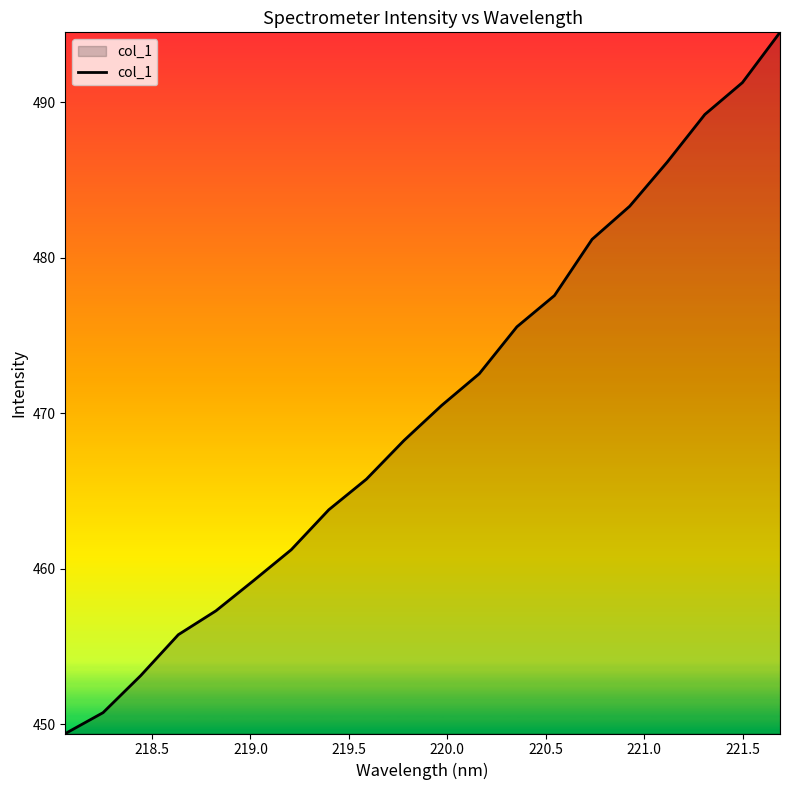

What is the difference between the maximum and minimum values?

45.1